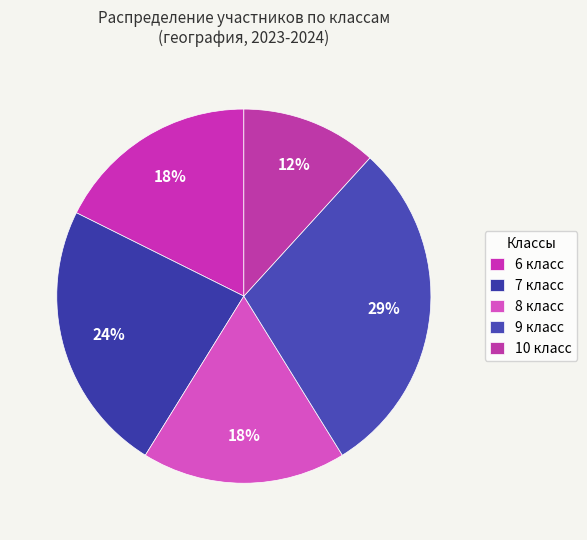

What portion of the pie excludes 8 класс?

82.4%